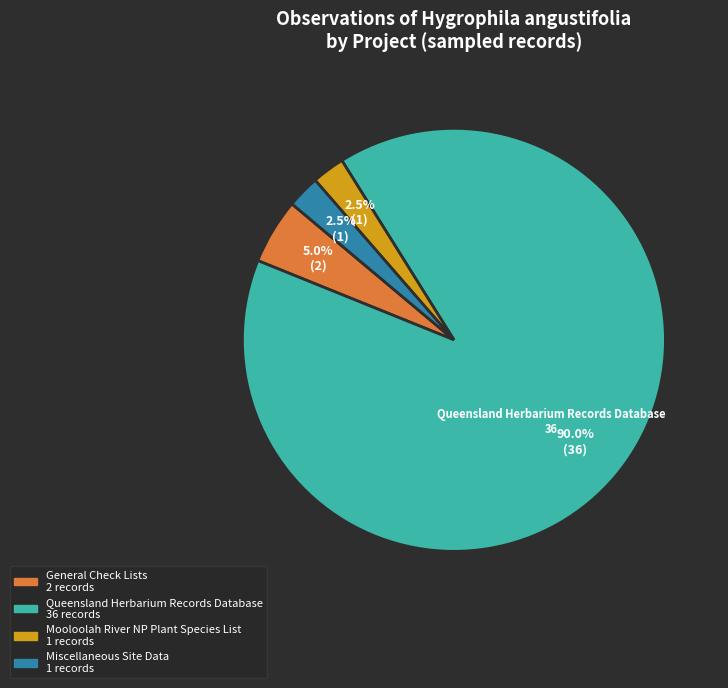

Is there a majority slice in this chart?

Yes